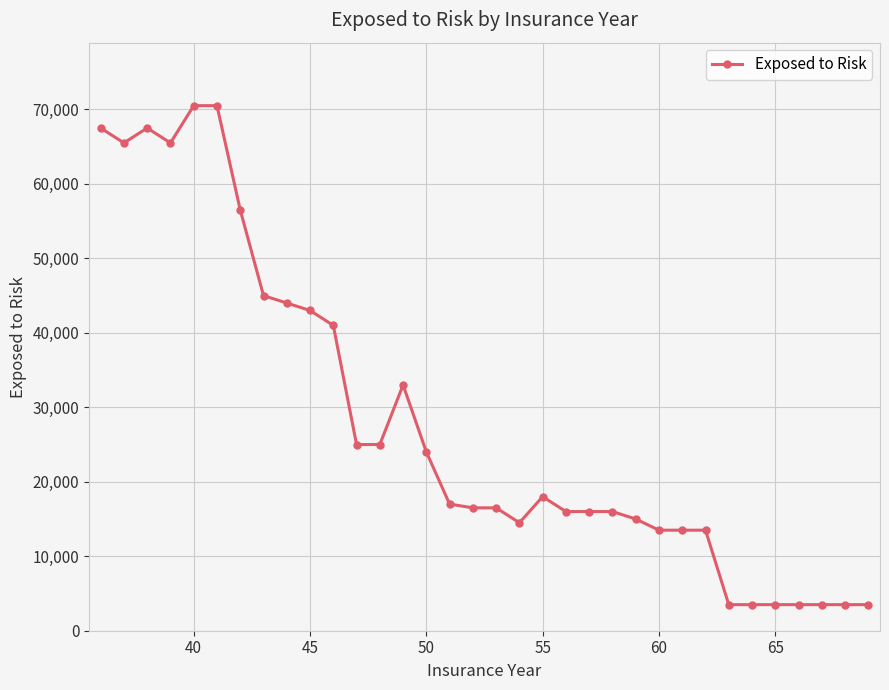

What is the maximum value shown in the chart?

70500